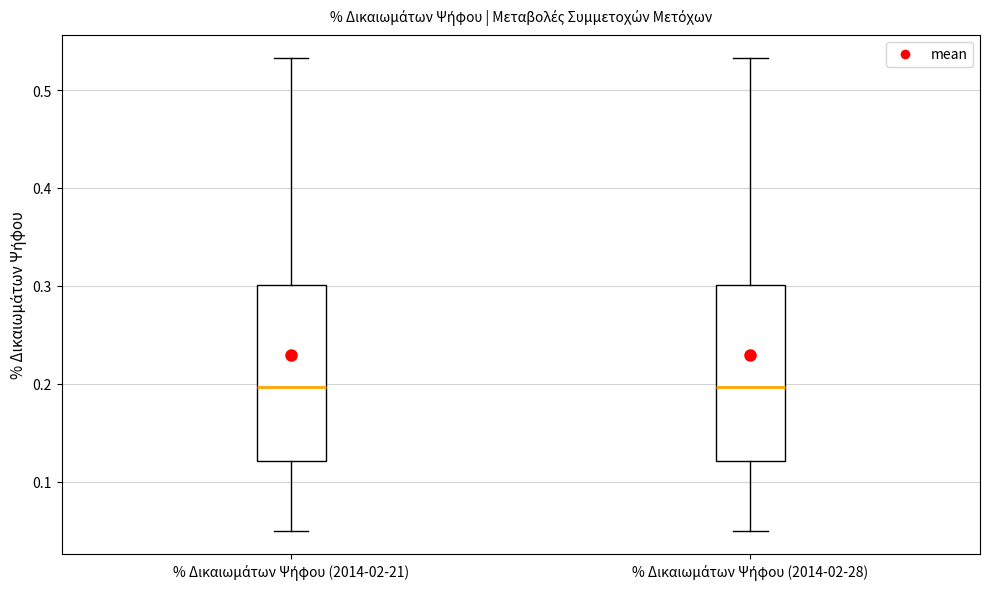

Reading left to right, transcribe this box plot: for each box, give where its median line is, the range the box spans, and where its two whiskers end, as read against the y-axis. The values are not printed on the chart, so give them approximately, as read against the axis.

% Δικαιωμάτων Ψήφου (2014-02-21): median 0.20, box 0.12 to 0.30, whiskers 0.05 to 0.53
% Δικαιωμάτων Ψήφου (2014-02-28): median 0.20, box 0.12 to 0.30, whiskers 0.05 to 0.53